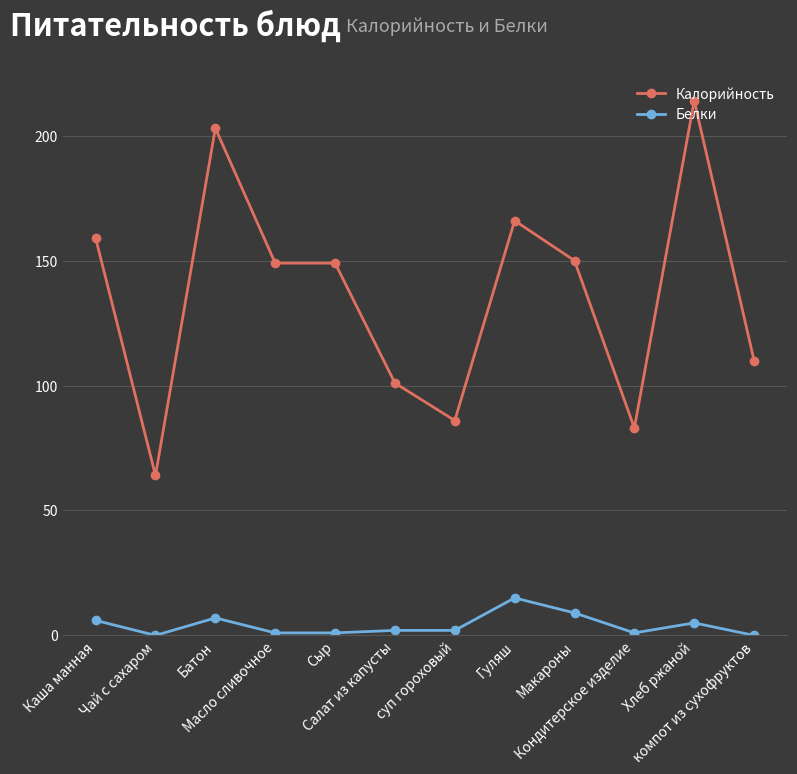

At which category does Калорийность reach its first local peak?

Батон